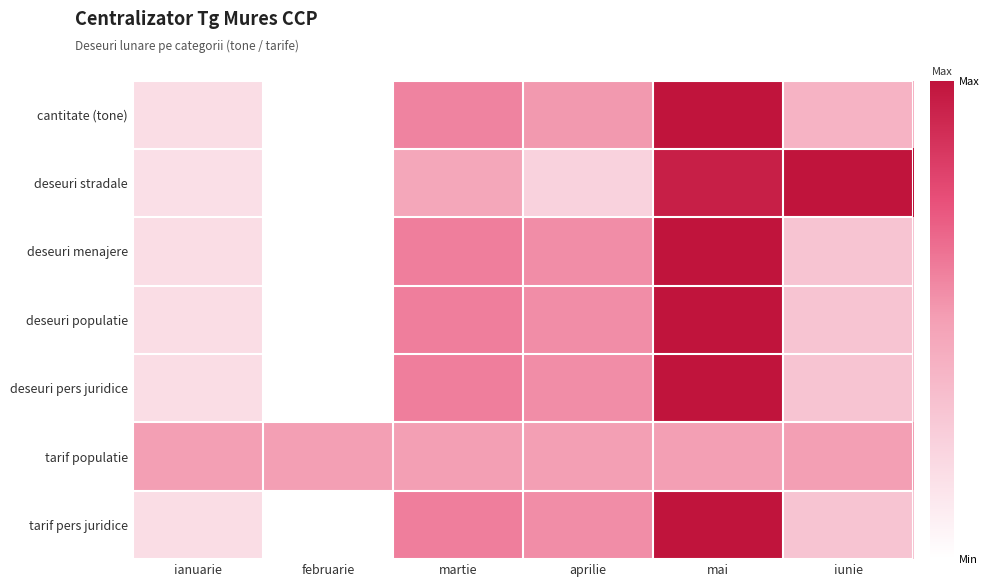

Rank the series by their maximum value, from highest to lowest.

cantitate (tone), deseuri stradale, deseuri menajere, deseuri populatie, deseuri pers juridice, tarif pers juridice, tarif populatie